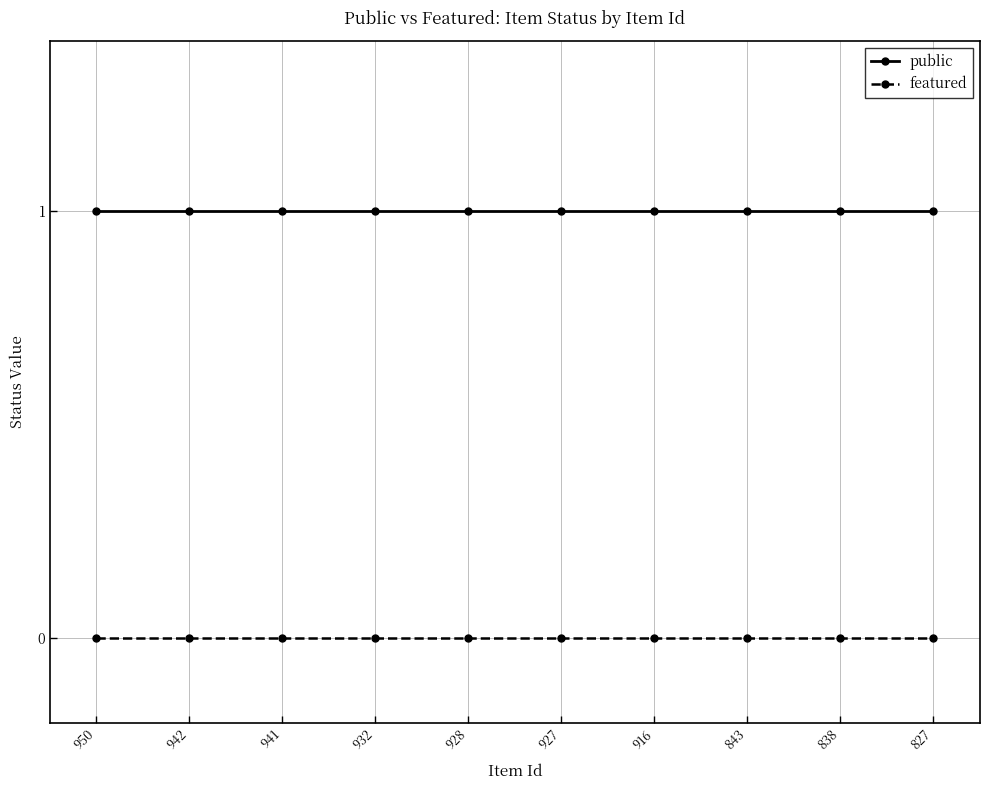

At 843, list the series in order from smallest to largest.

featured, public